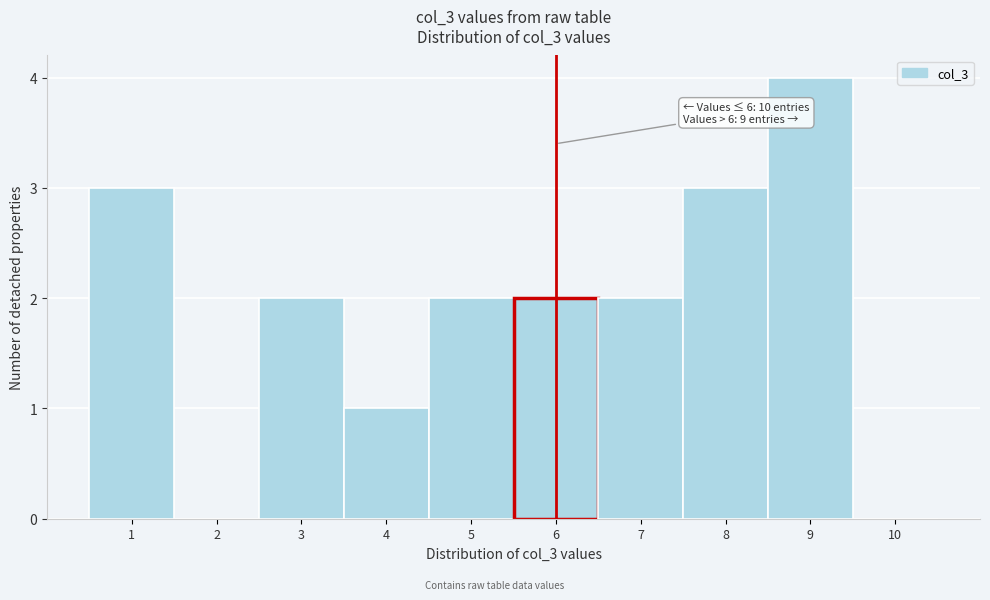

Over which range of the x-axis is the bar tallest?

8.5 to 9.5